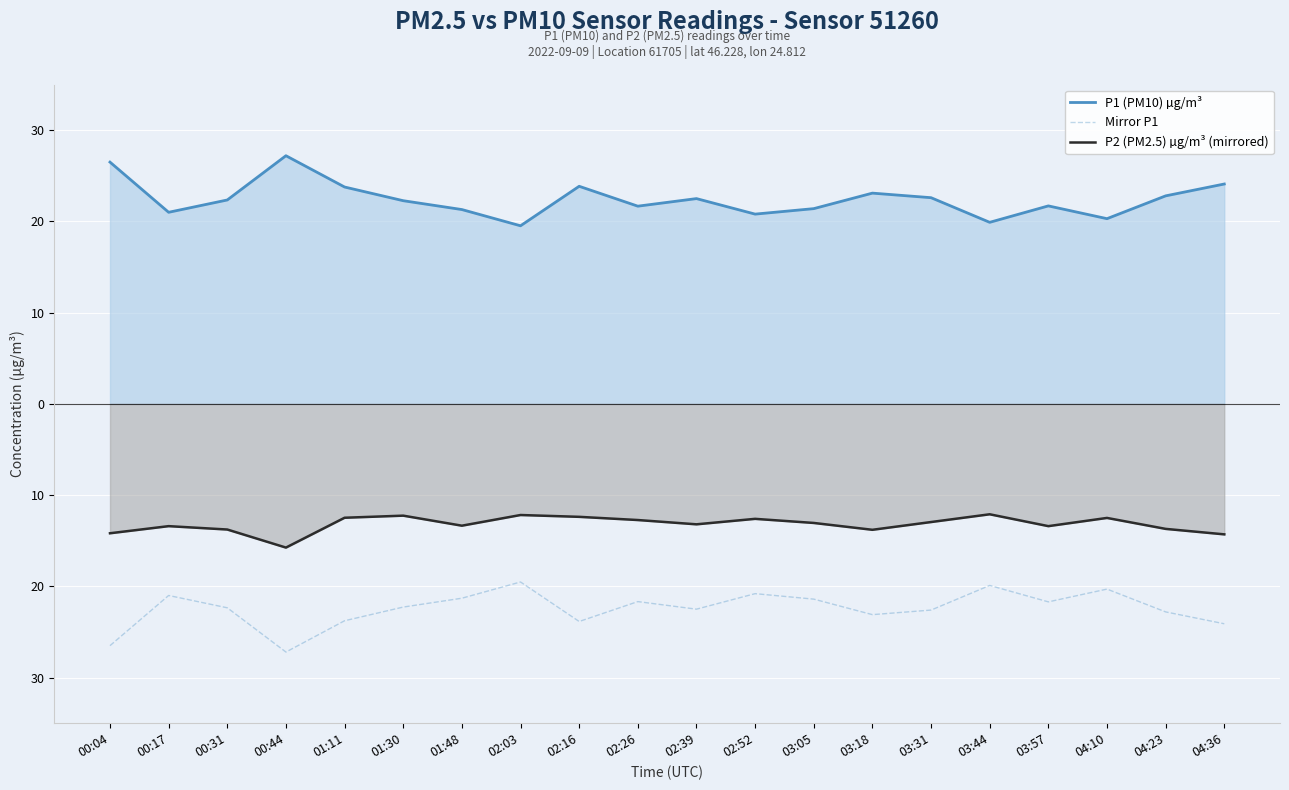

What is the total value across all series at 02:26?

-12.7